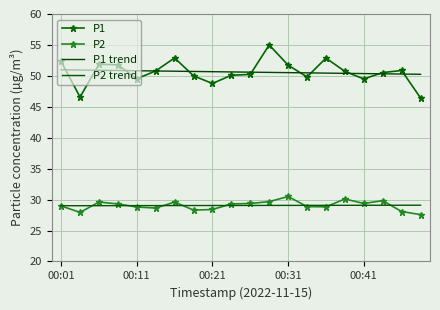

How many interior local valleys does the P1 series have?

5